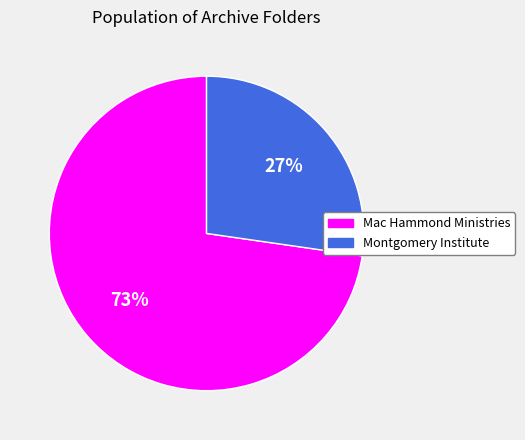

To the nearest percent, what is the average slice percentage?

50%